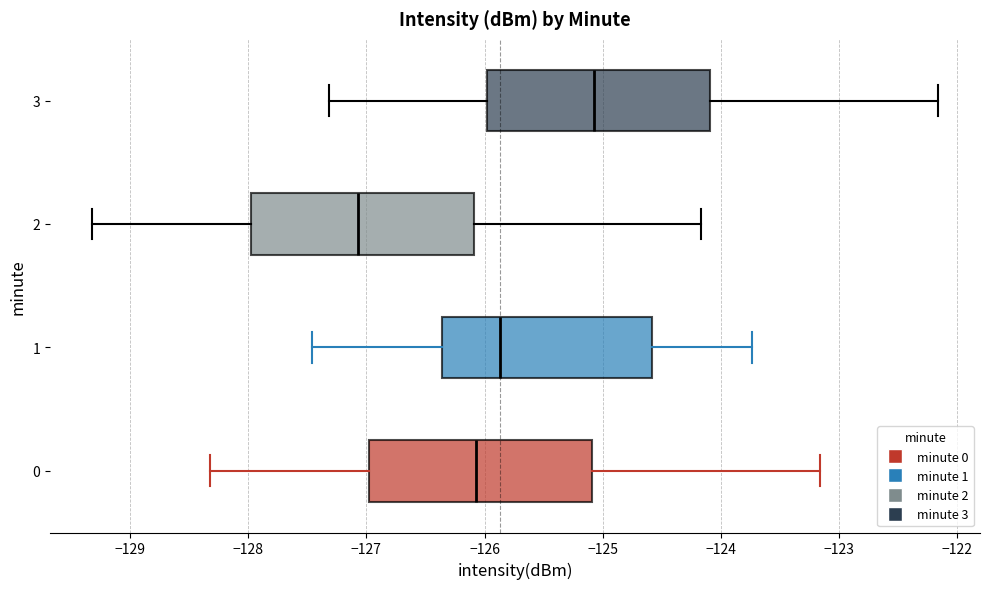

Which box's median line is the furthest to the left?

2